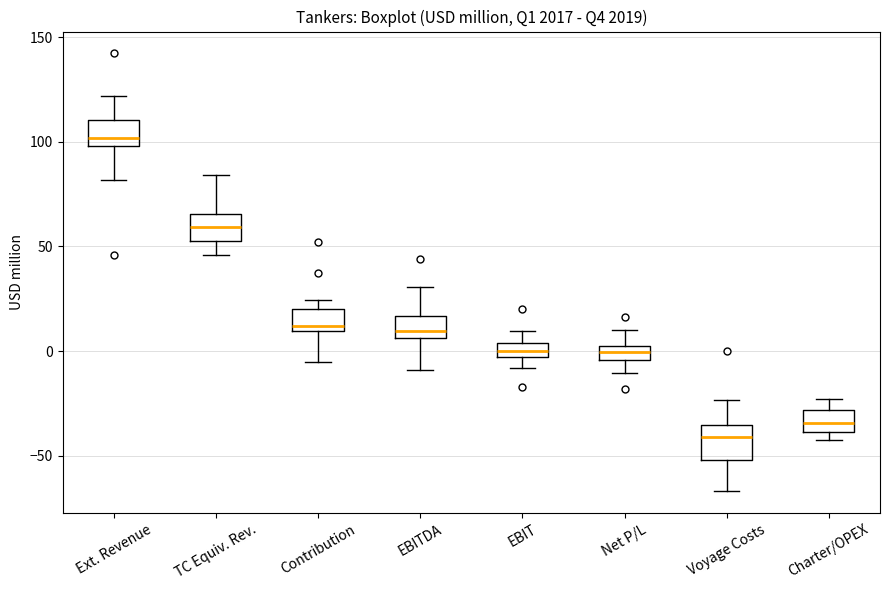

Where is the upper edge of the box for EBIT on the y-axis? The values are not printed on the chart, so give them approximately, as read against the axis.

5